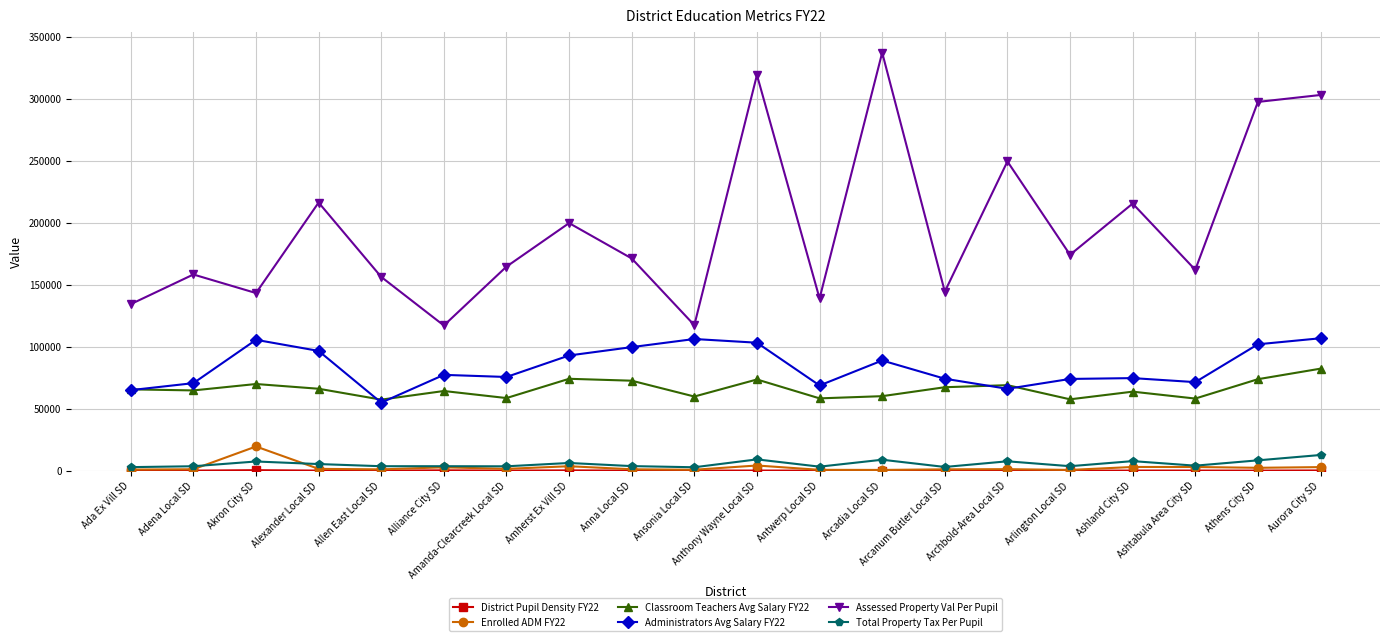

Does the chart have visible grid lines?

Yes